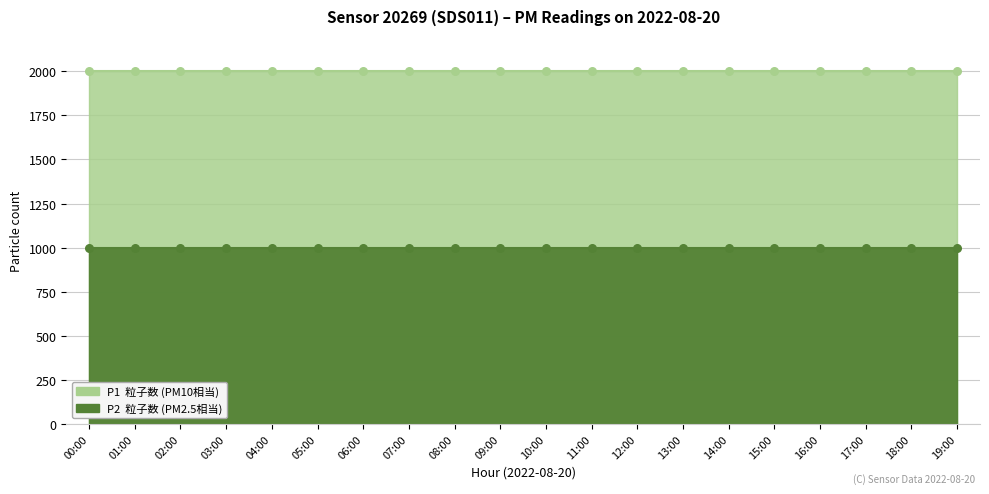

Which series has the largest total across all categories?

P1